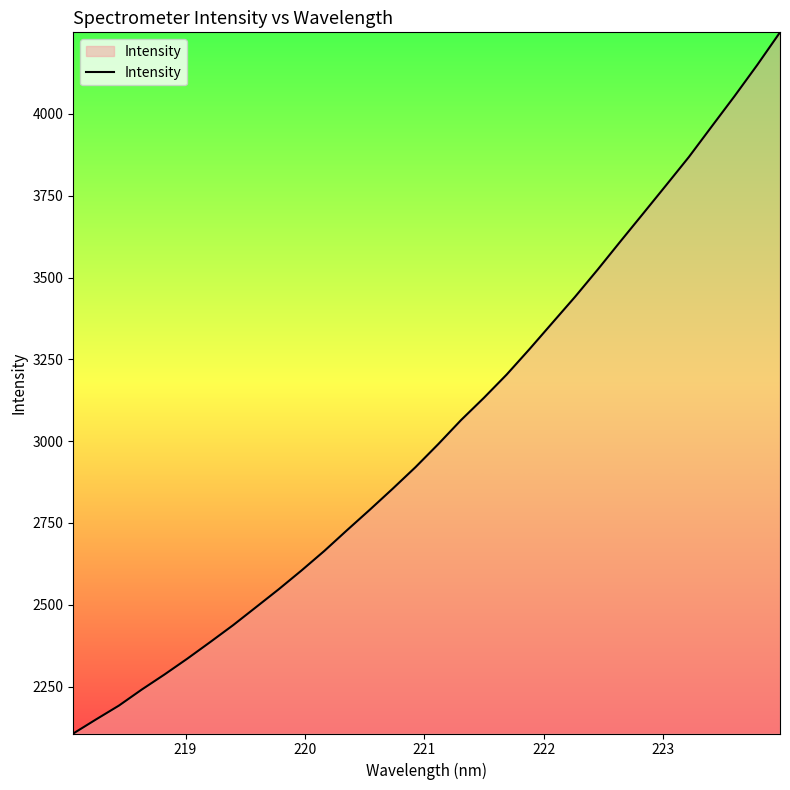

What is the greatest value displayed?

4249.3